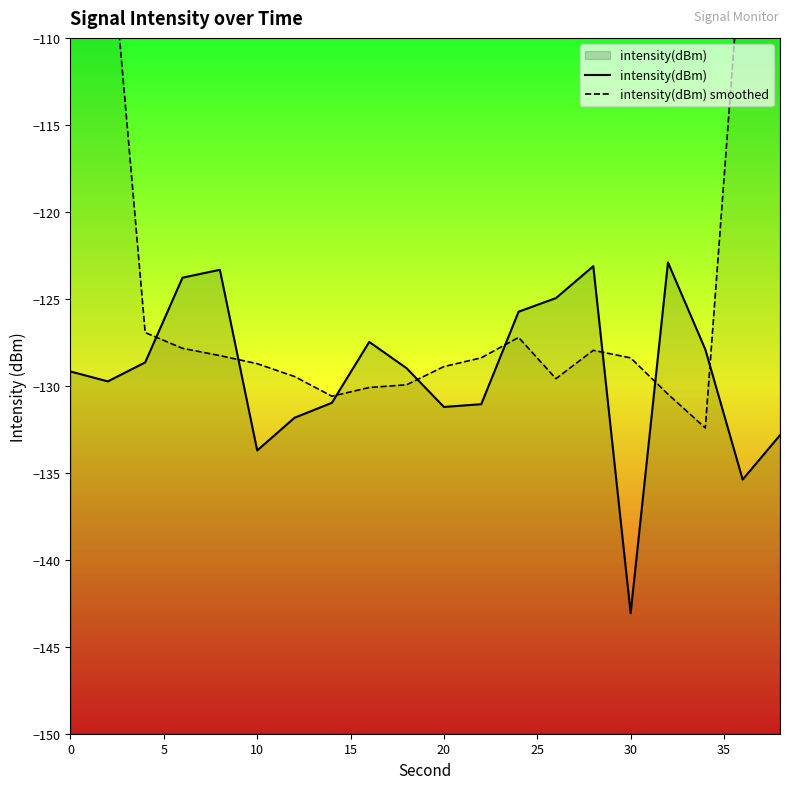

The intensity(dBm) series shows -205.4 at 30. True or false?

False